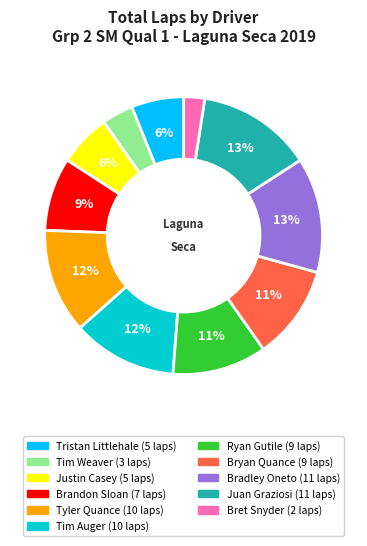

Do Tim Weaver and Bradley Oneto together represent more than half of the pie?

No